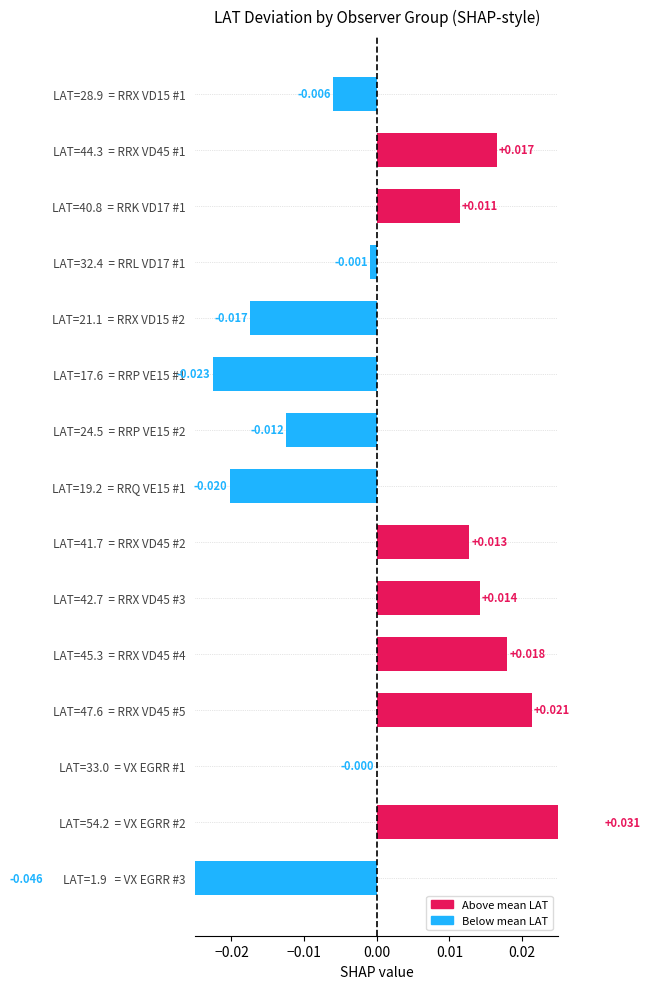

Is it true that the value at LAT=54.2 = VX EGRR #2 is 0.0?

True